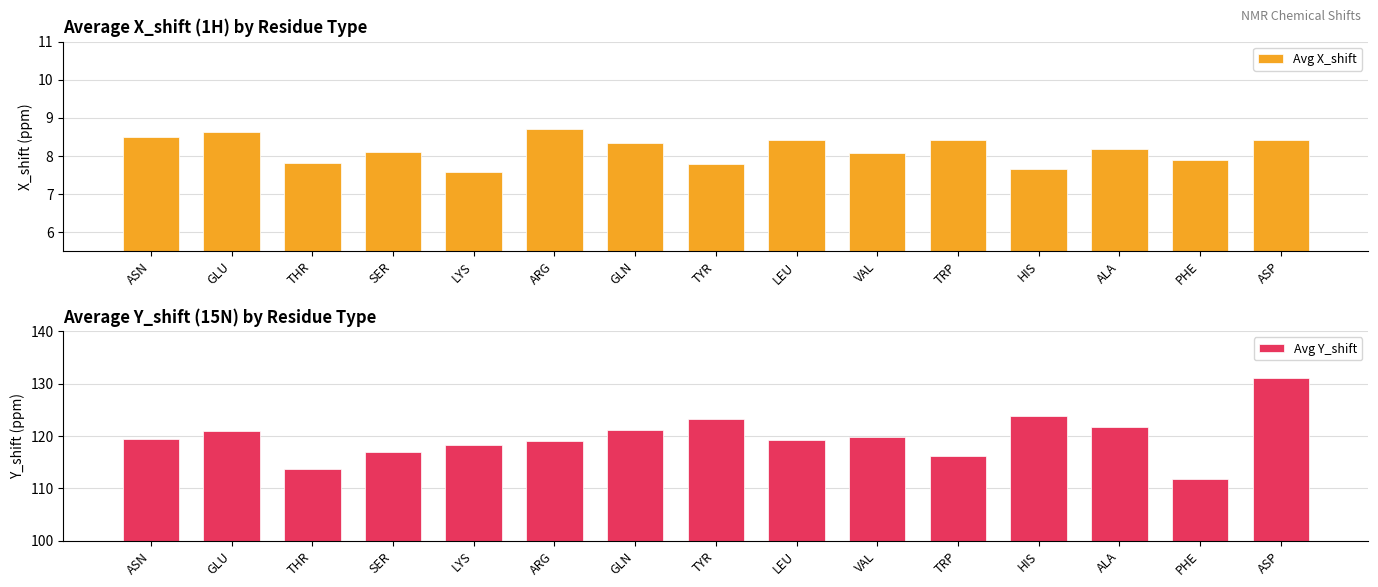

What is the sum of the Avg Y_shift values at VAL and LYS?

238.2